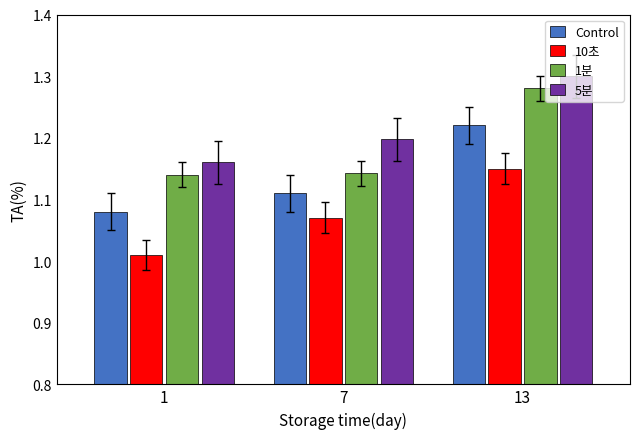

What is the total value across all series at 1?

4.4